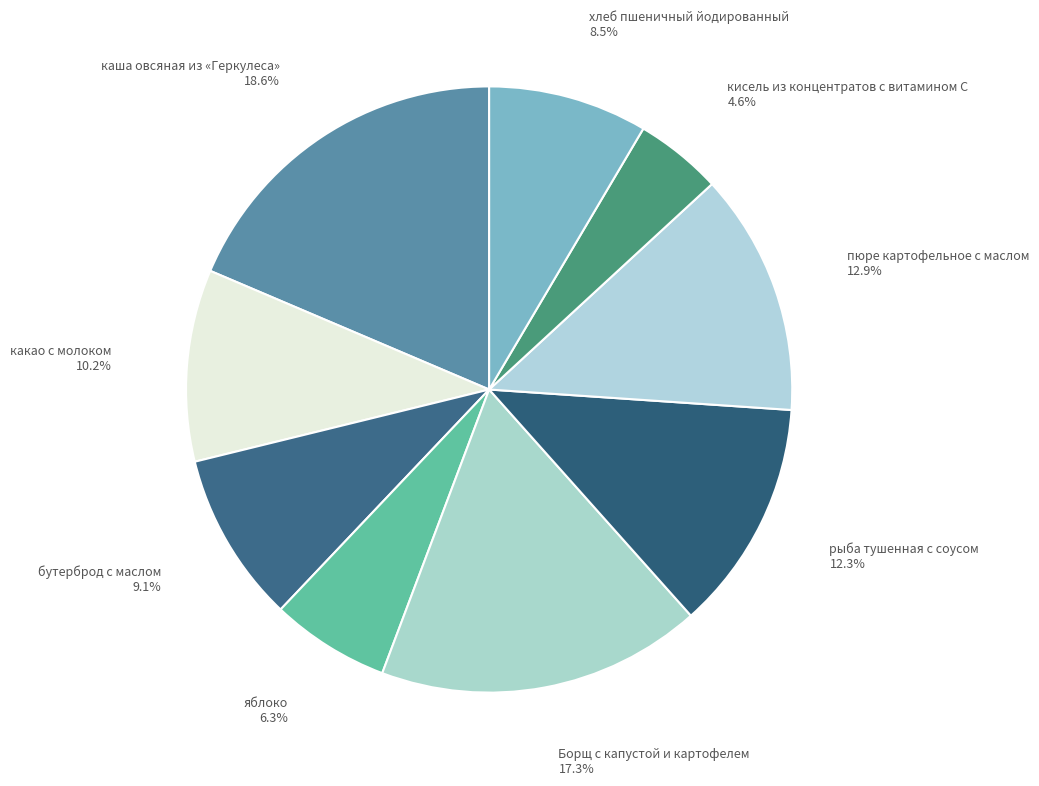

Count the number of slices in the pie.

9